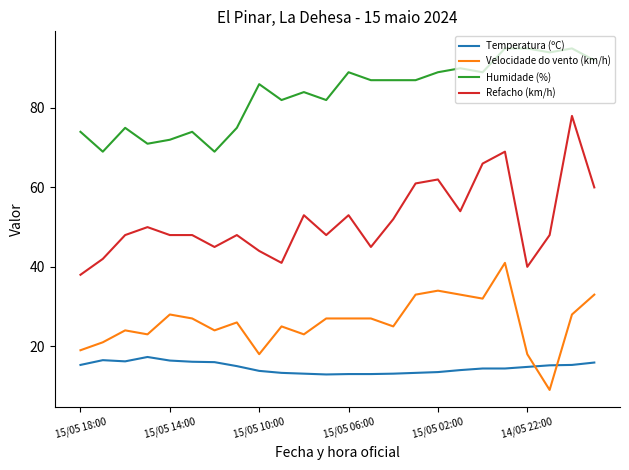

How many categories are shown in the chart?

24